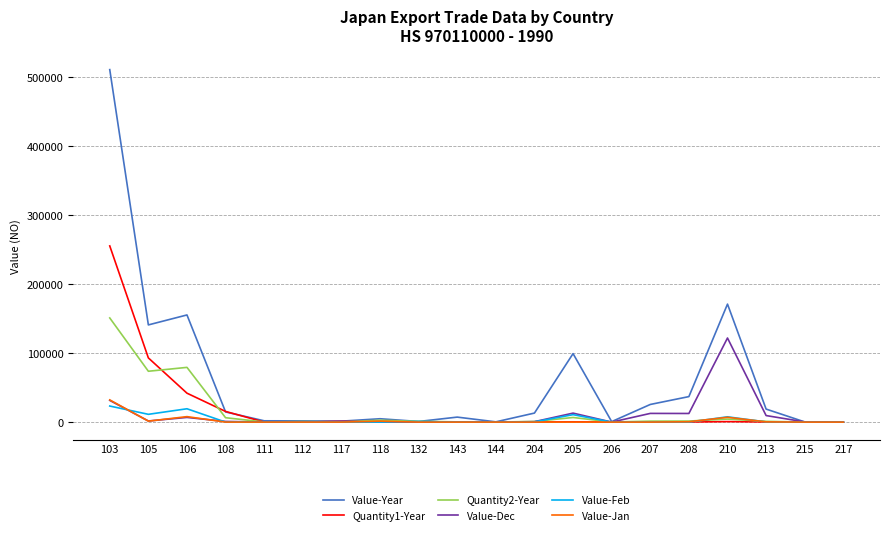

Which category has the highest value in the Value-Jan series?

103